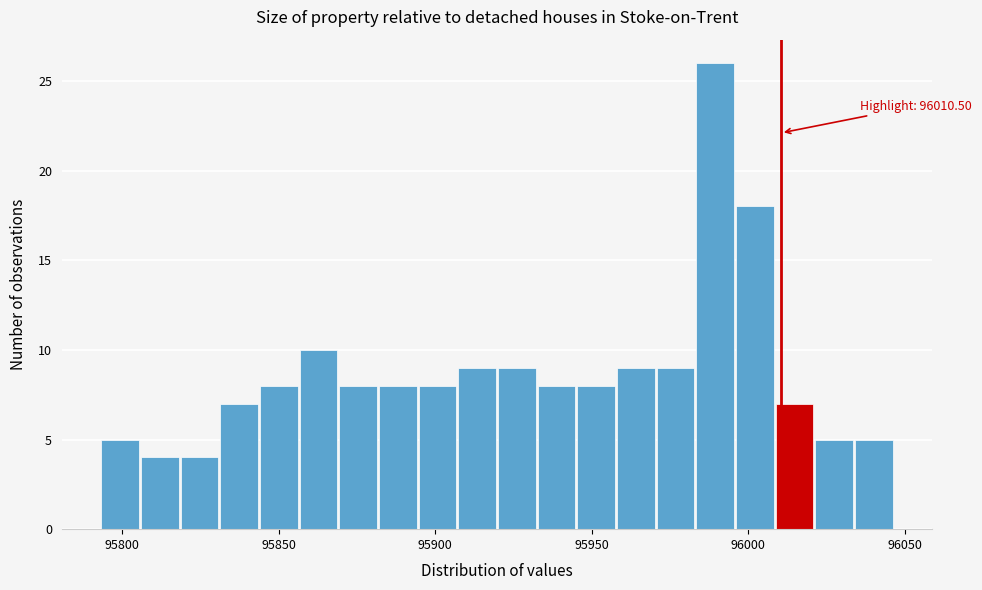

Around what value on the x-axis is the tallest bar? Give the approximate position of its centre, as read against the axis.

95990